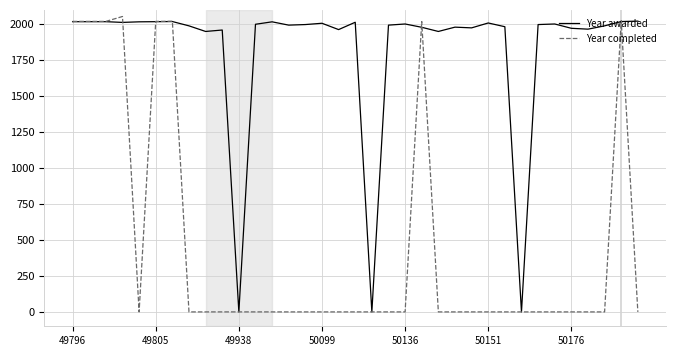

Does the chart have visible grid lines?

Yes